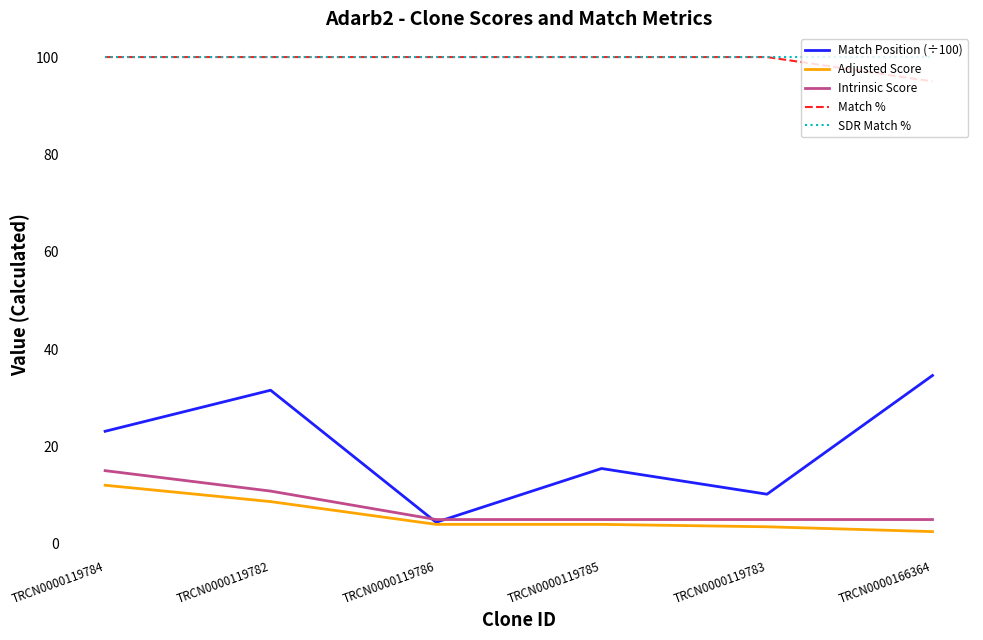

Which series has the largest range (max minus min)?

Match Position (÷100)